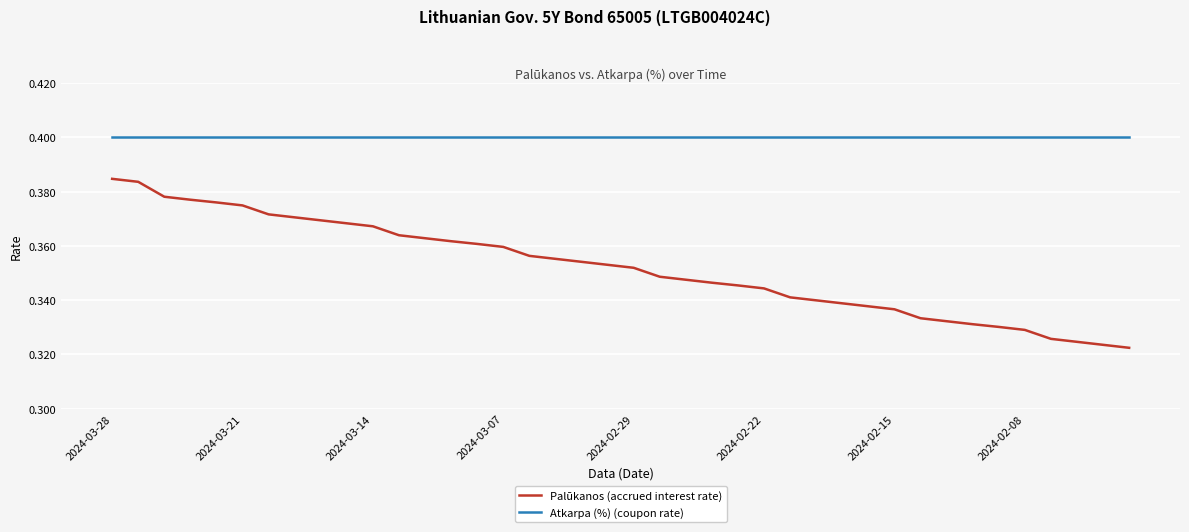

List the series in order of their peak value, highest first.

Atkarpa (%) (coupon rate), Palūkanos (accrued interest rate)